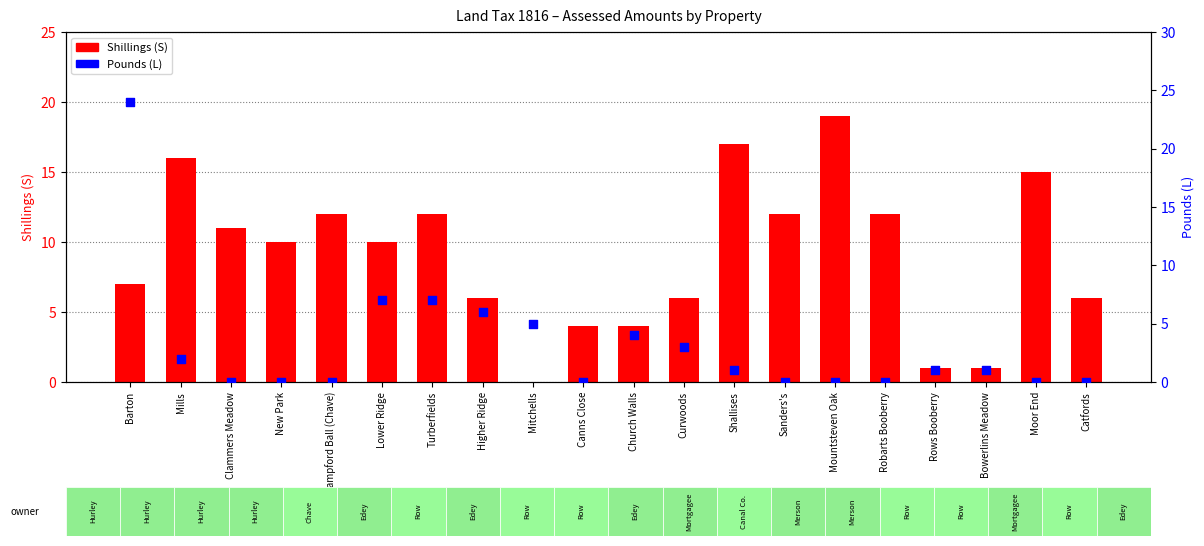

Which series contains the lowest Y value?

Shillings (S)